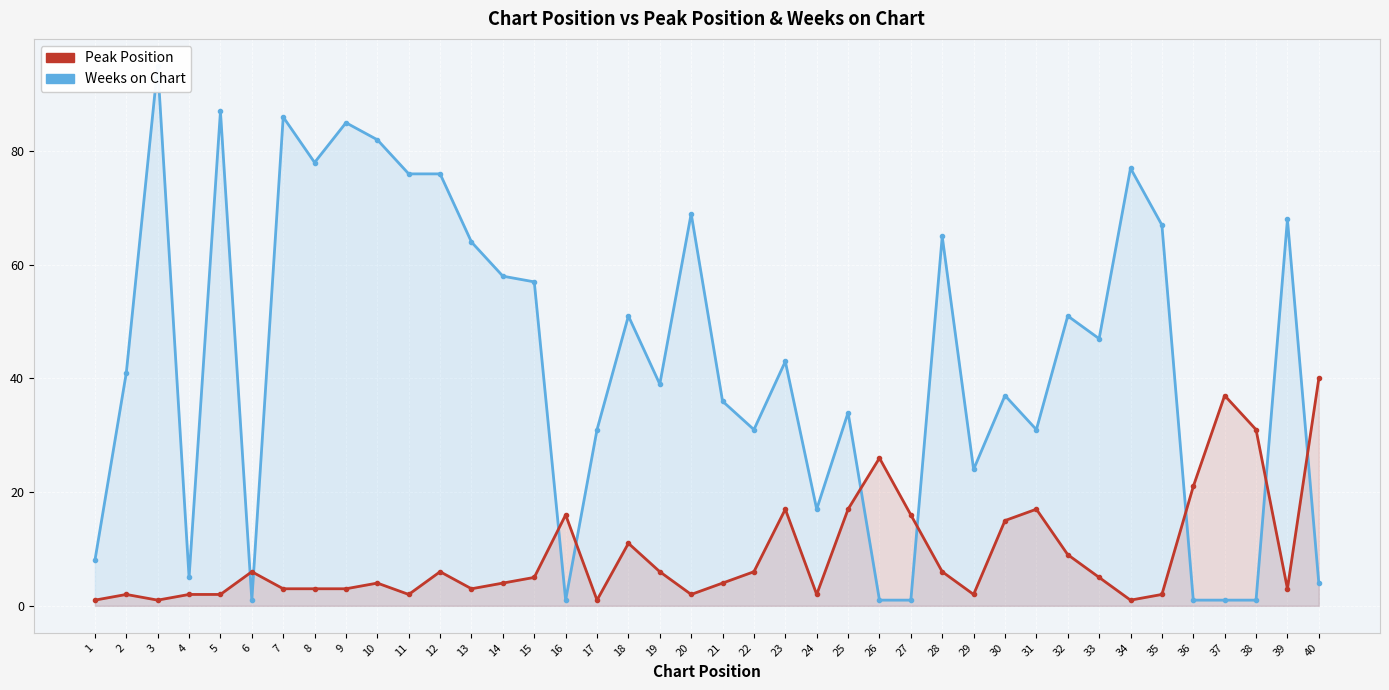

What is the total value across all series at 21?

40